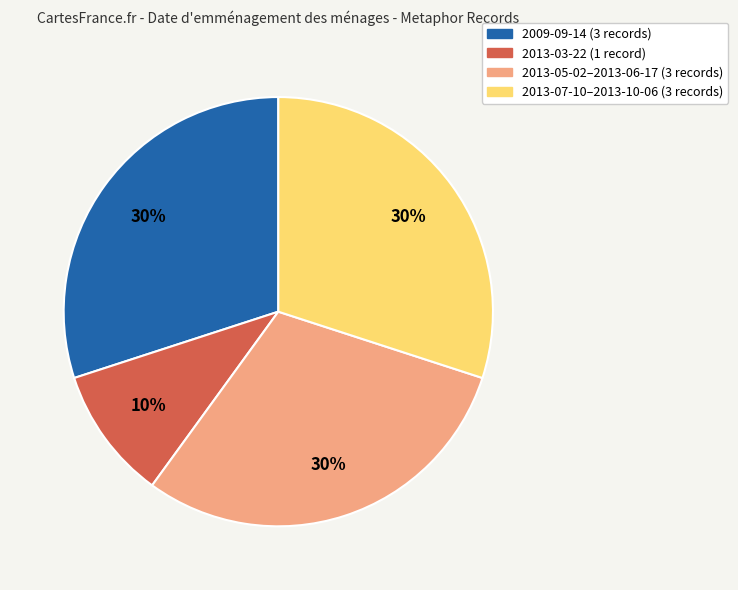

To the nearest percent, what is the difference between the largest and smallest slice percentages?

20%